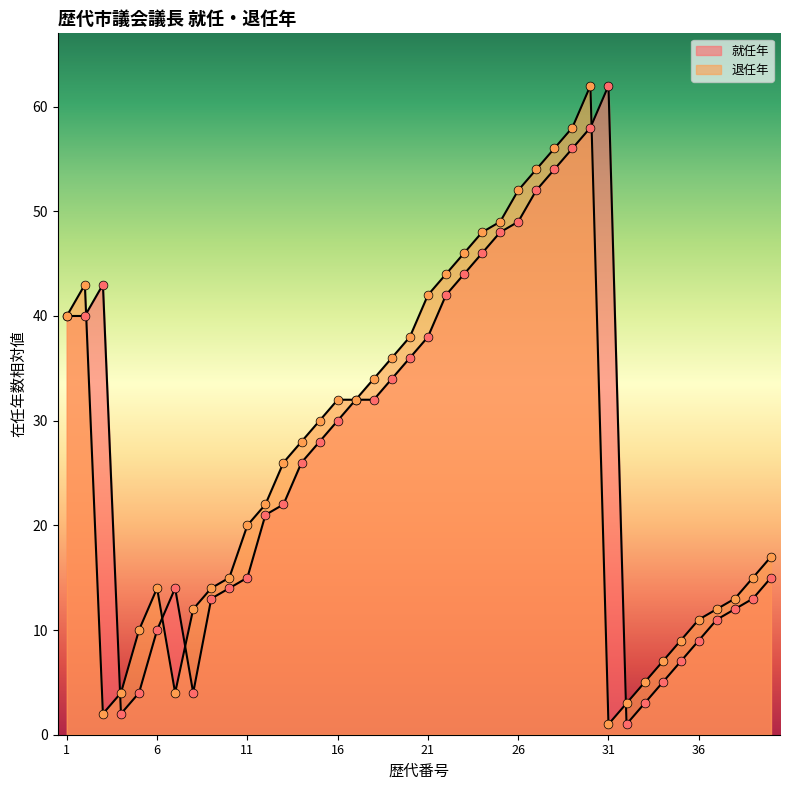

At how many categories does at least one series exceed 55?

4